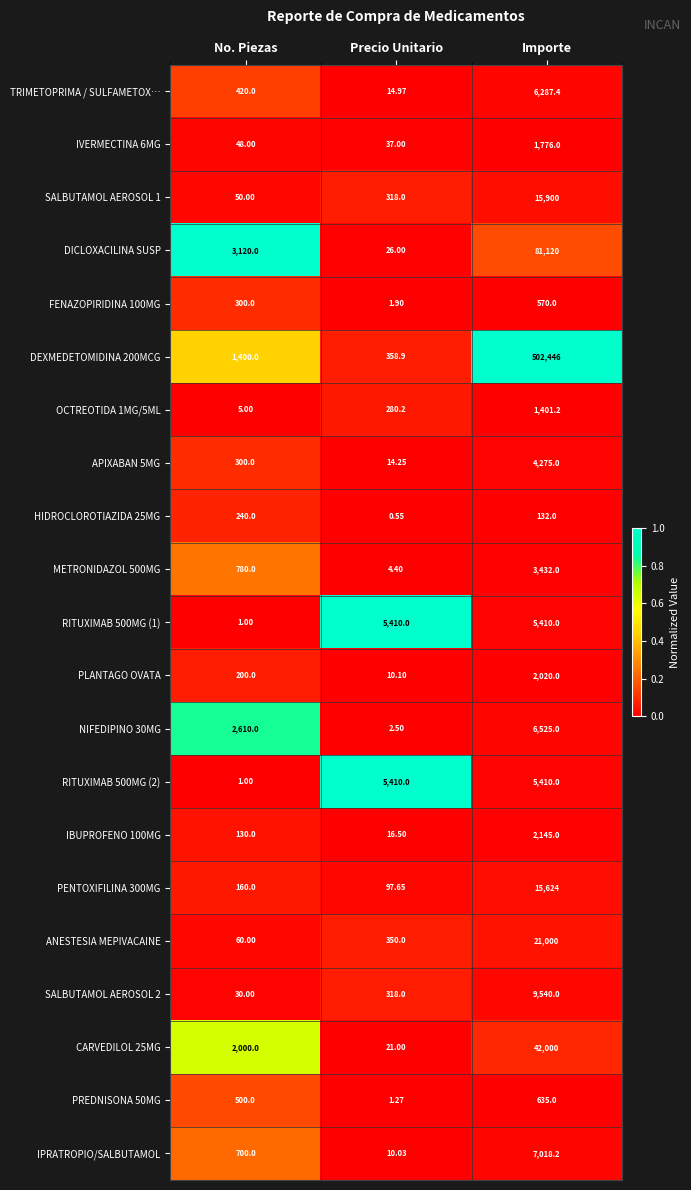

Where is SALBUTAMOL AEROSOL 1 nearest to the value 7975?

Precio Unitario